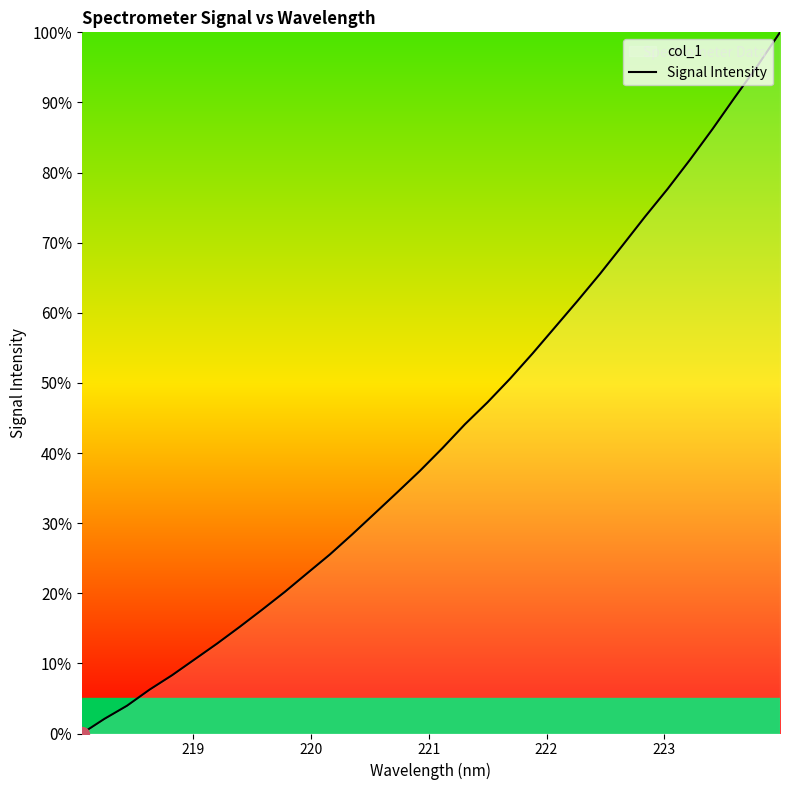

What is the difference between the maximum and minimum values?

100.0